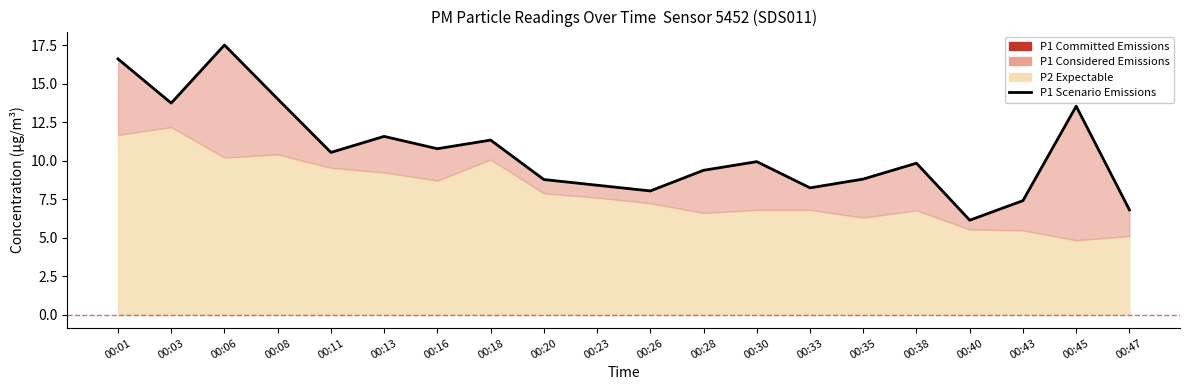

How many points are higher than both their immediate neighbors (excluding endpoints)?

6